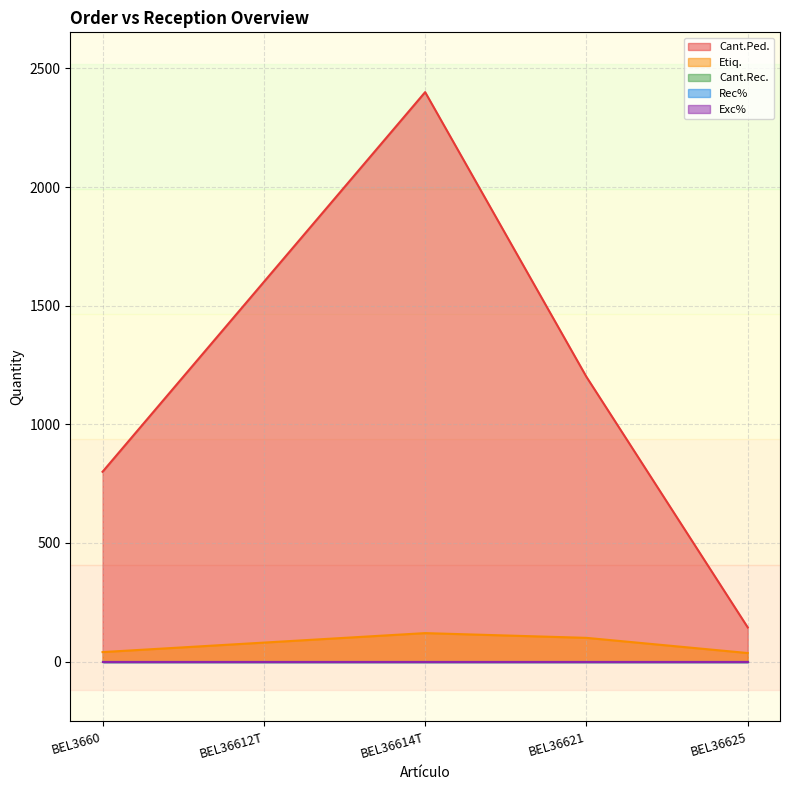

Where does the Cant.Ped. series first go above 1200?

BEL36612T